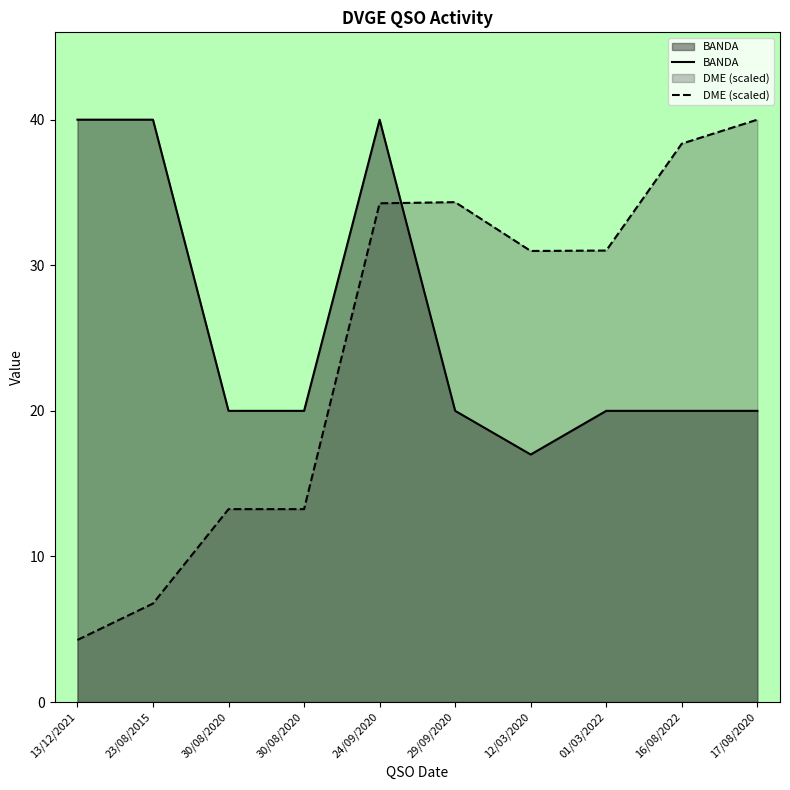

Is it true that BANDA equals 20.0 at 29/09/2020?

True